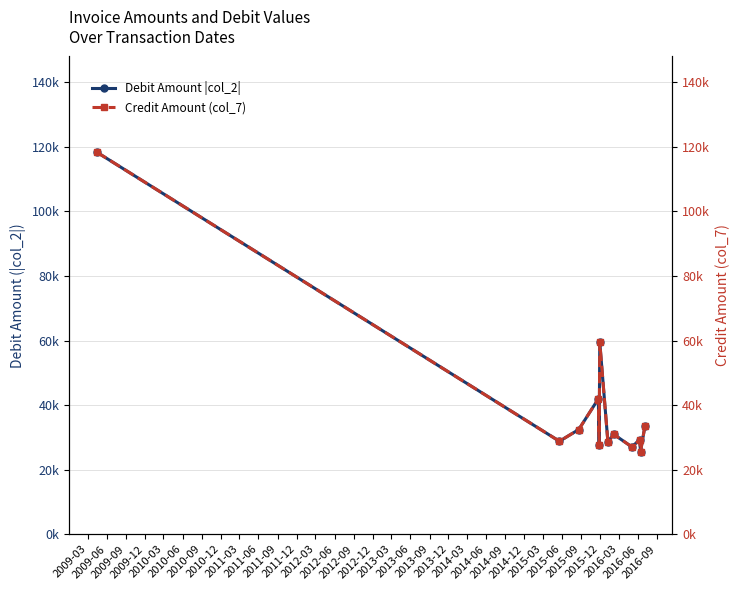

In Debit Amount |col_2|, how many points are higher than both neighbors (excluding endpoints)?

4